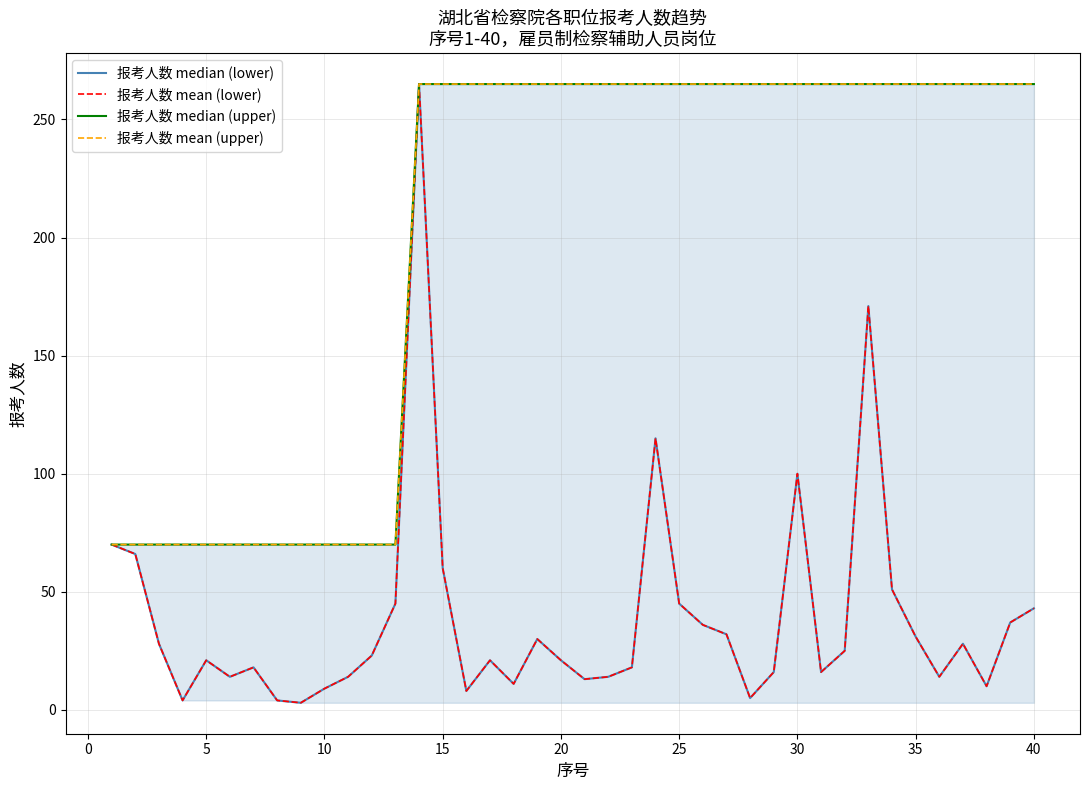

Which series changed the most between 10 and 34?

报考人数 median (upper)